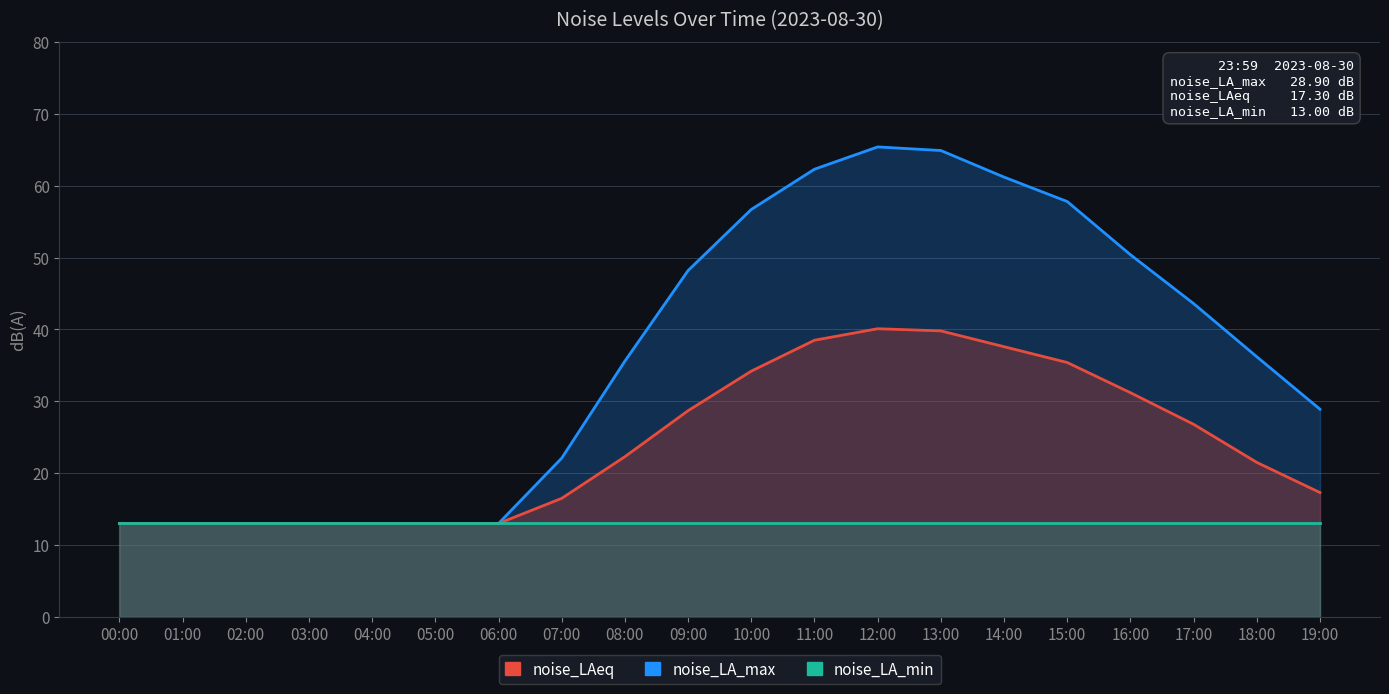

Reading left to right, list all the values displayed in this chart.

noise_LA_max: 13.0	13.0	13.0	13.0	13.0	13.0	13.0	22.1	35.6	48.2	56.7	62.3	65.4	64.9	61.2	57.8	50.4	43.6	36.2	28.9
noise_LAeq: 13.0	13.0	13.0	13.0	13.0	13.0	13.0	16.5	22.3	28.7	34.2	38.5	40.1	39.8	37.6	35.4	31.2	26.8	21.5	17.3
noise_LA_min: 13.0	13.0	13.0	13.0	13.0	13.0	13.0	13.0	13.0	13.0	13.0	13.0	13.0	13.0	13.0	13.0	13.0	13.0	13.0	13.0